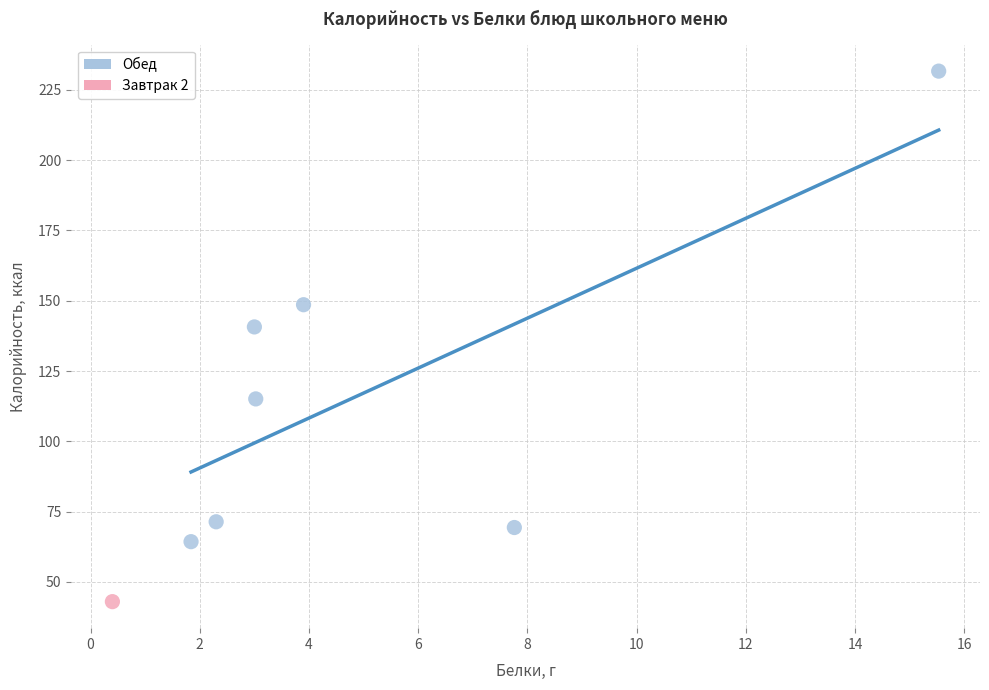

What are all the series names shown in the legend?

Обед, Завтрак 2